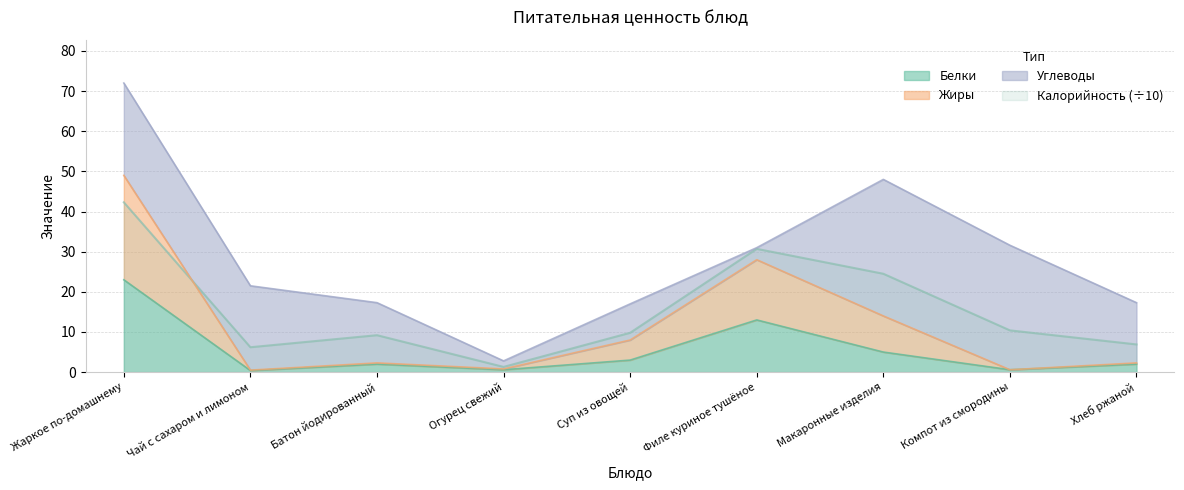

Is it true that Белки equals 2.7 at Филе куриное тушёное?

False